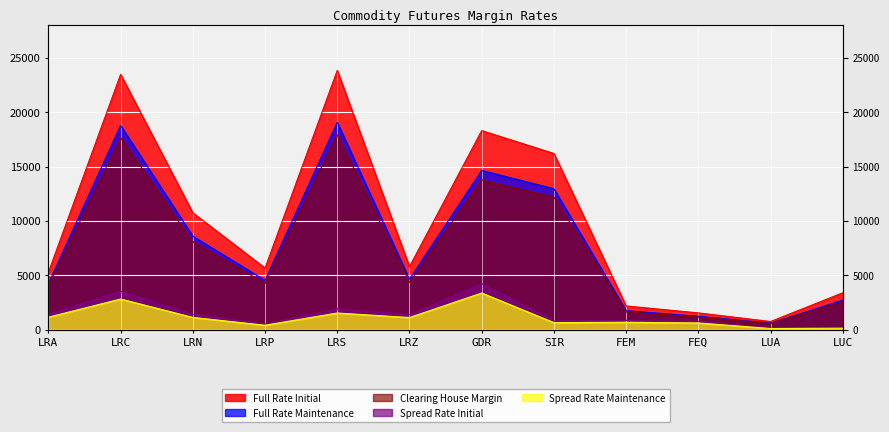

At which label does Clearing House Margin reach its minimum?

LUA